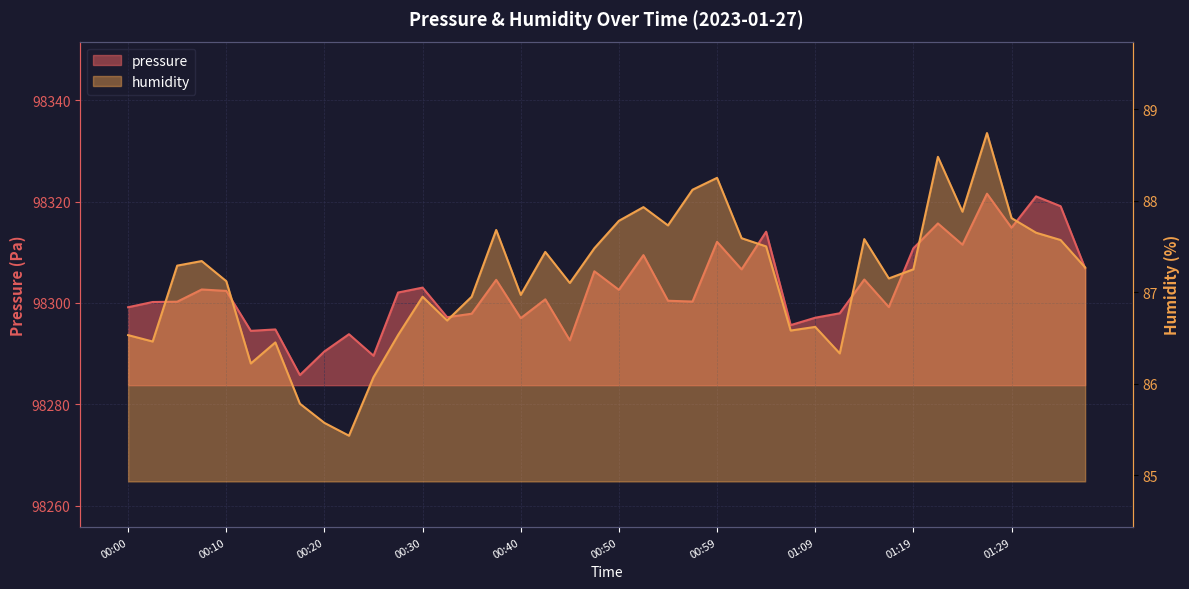

How many interior local valleys does the humidity series have?

11